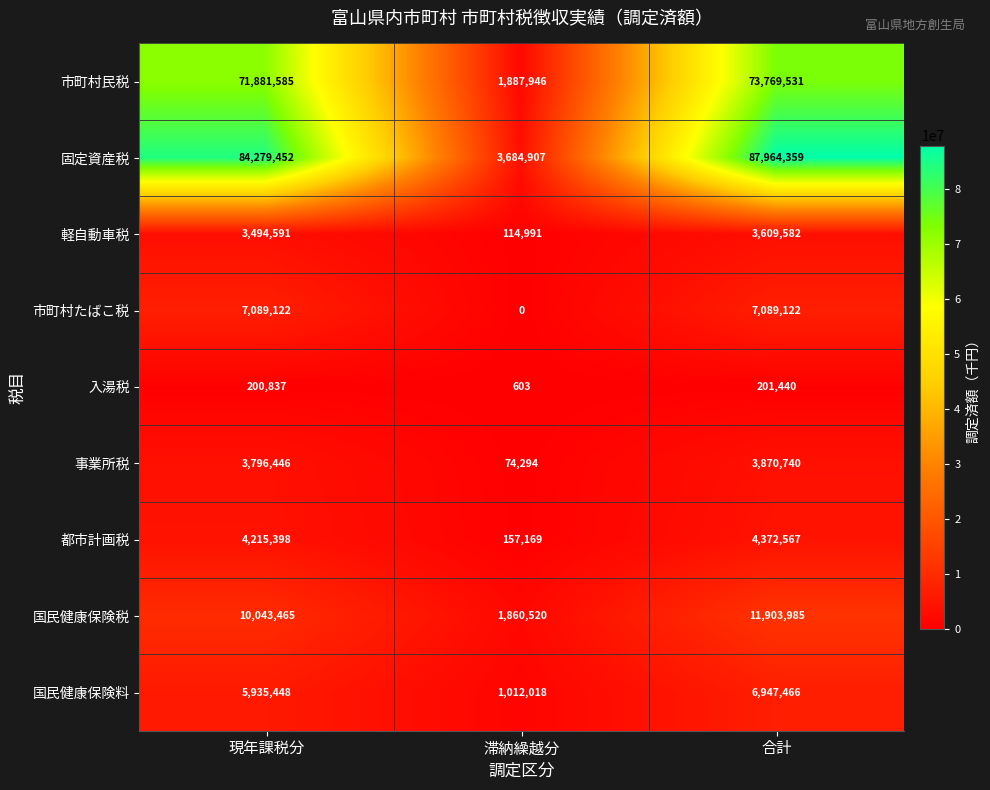

What is the difference between the 事業所税 values at 滞納繰越分 and 現年課税分?

3722152